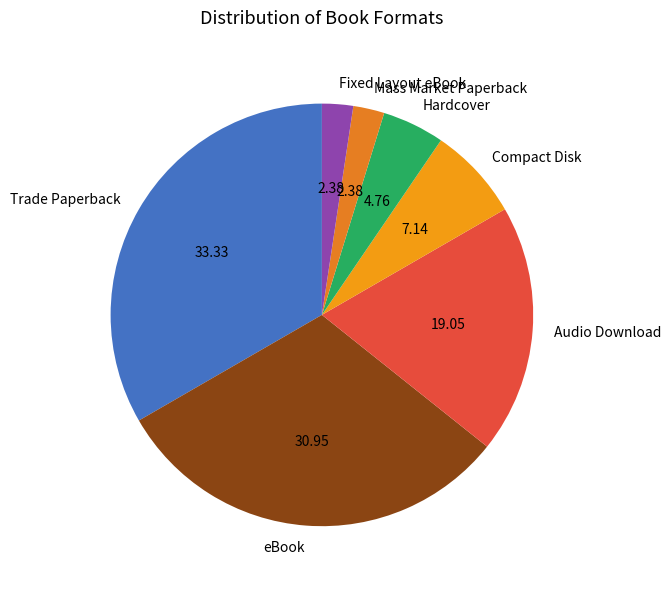

Approximately how many times larger is the value at Mass Market Paperback compared to Compact Disk?

0.3